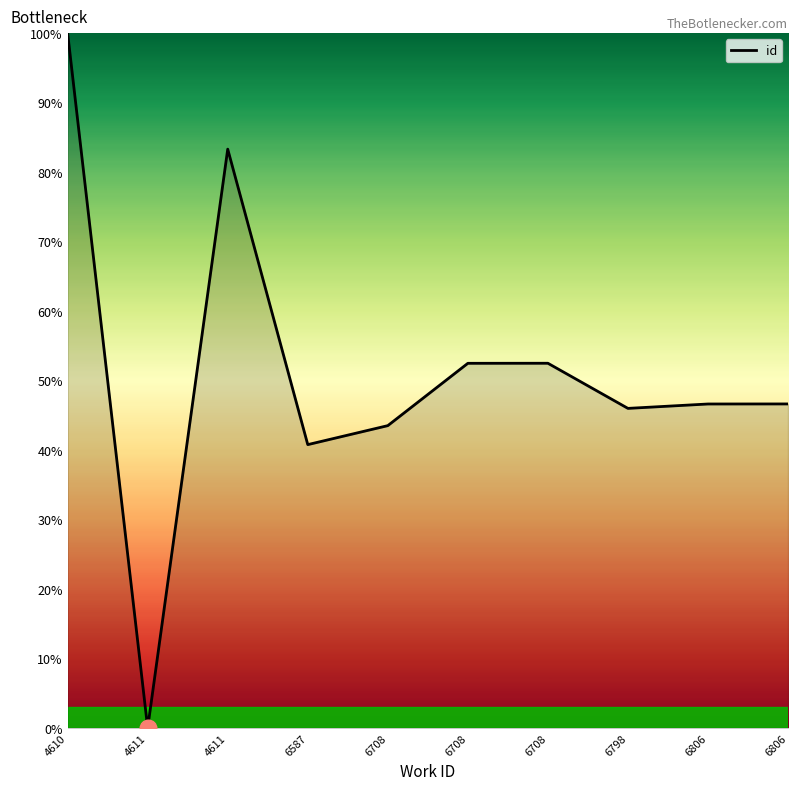

How many lines are shown in the chart?

1